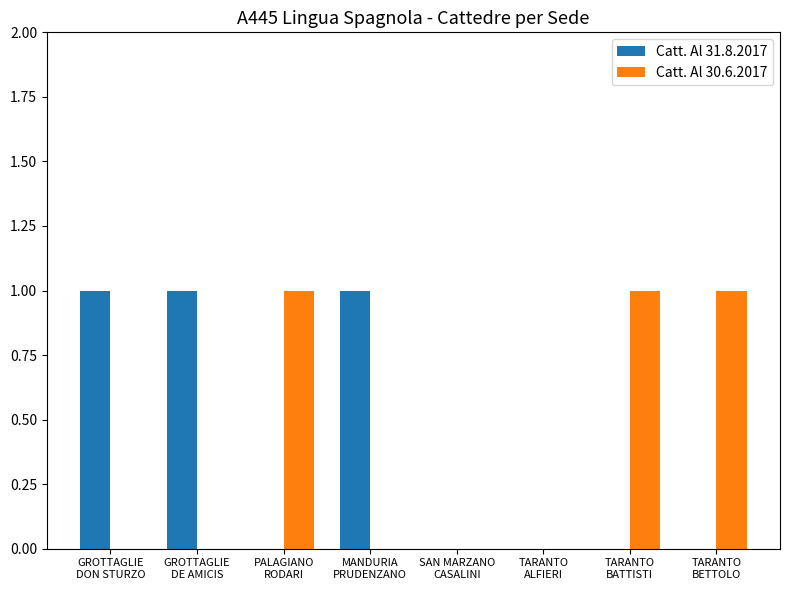

What is the sum of all Catt. Al 30.6.2017 values?

3